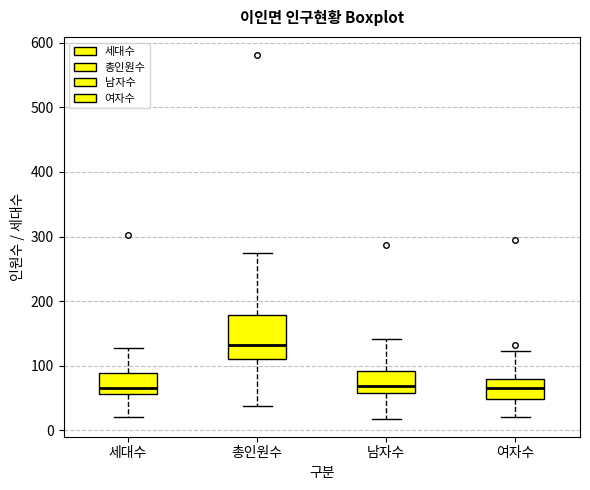

Reading left to right, read every box against the y-axis: the position of its median line, the range the box covers, and the ends of its whiskers. The values are not printed on the chart, so give them approximately, as read against the axis.

세대수: median 70, box 60 to 90, whiskers 20 to 130
총인원수: median 130, box 110 to 180, whiskers 40 to 270
남자수: median 70, box 60 to 90, whiskers 20 to 140
여자수: median 70, box 50 to 80, whiskers 20 to 120